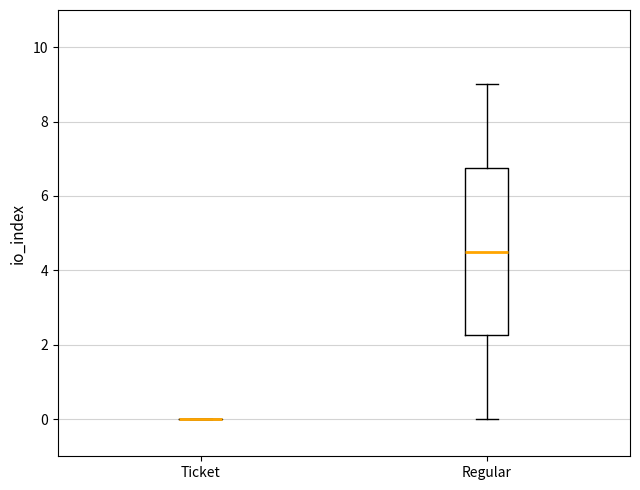

Reading left to right, read every box against the y-axis: the position of its median line, the range the box covers, and the ends of its whiskers. The values are not printed on the chart, so give them approximately, as read against the axis.

Ticket: box collapsed to a line at 0.0, whiskers 0.0 to 0.0
Regular: median 4.6, box 2.2 to 6.8, whiskers 0.0 to 9.0